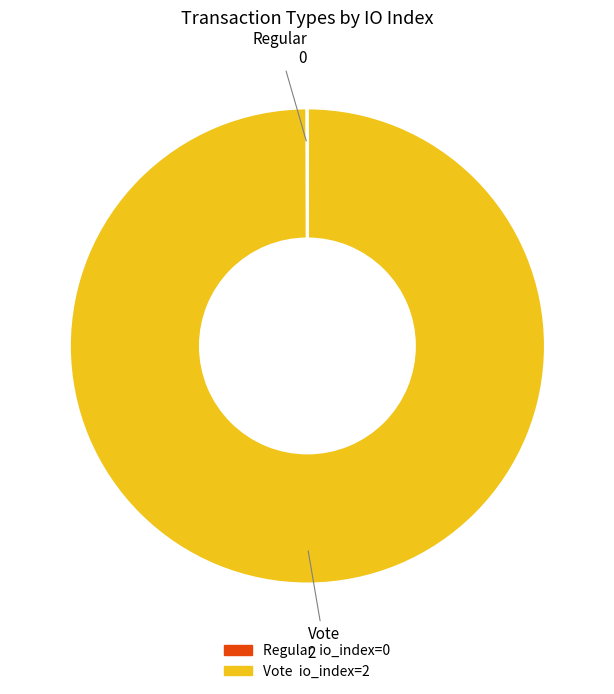

True or false: Vote accounts for 85% of the total.

False